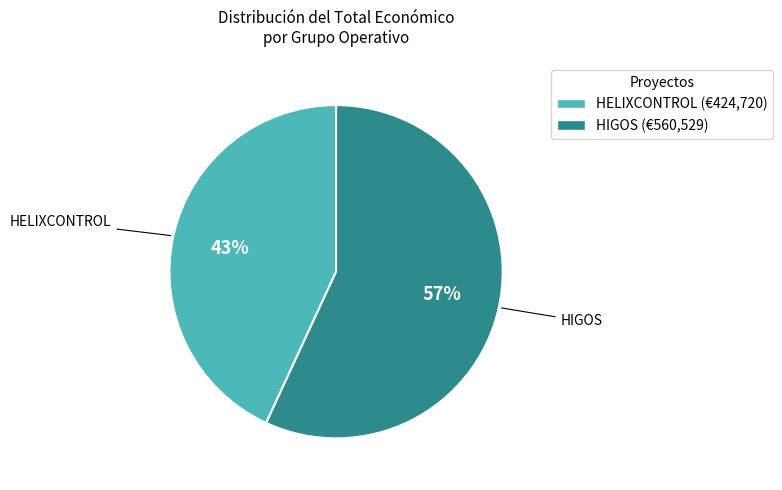

Is there a majority slice in this chart?

Yes